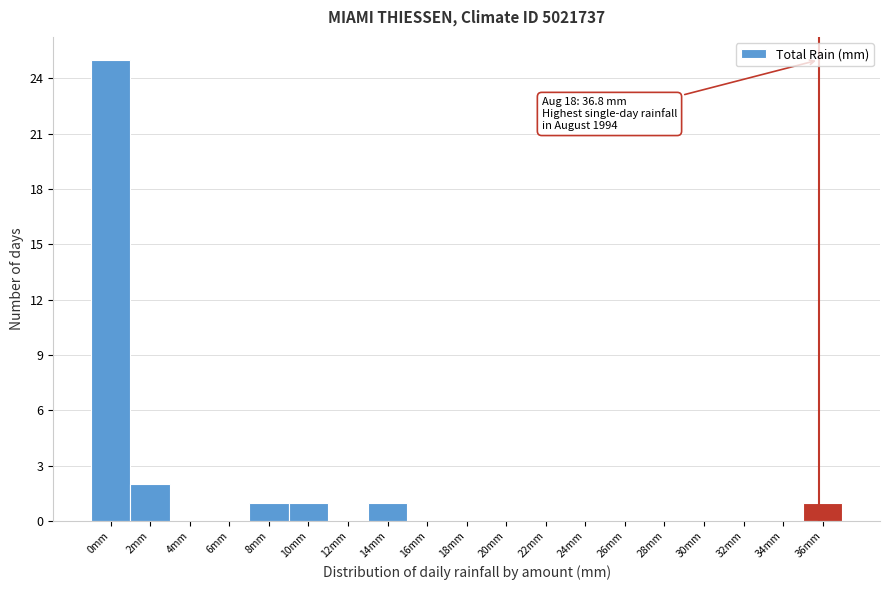

Reading left to right, list all the values displayed in this chart.

0mm=25	2mm=2	4mm=0	6mm=0	8mm=1	10mm=1	12mm=0	14mm=1	16mm=0	18mm=0	20mm=0	22mm=0	24mm=0	26mm=0	28mm=0	30mm=0	32mm=0	34mm=0	36mm=1